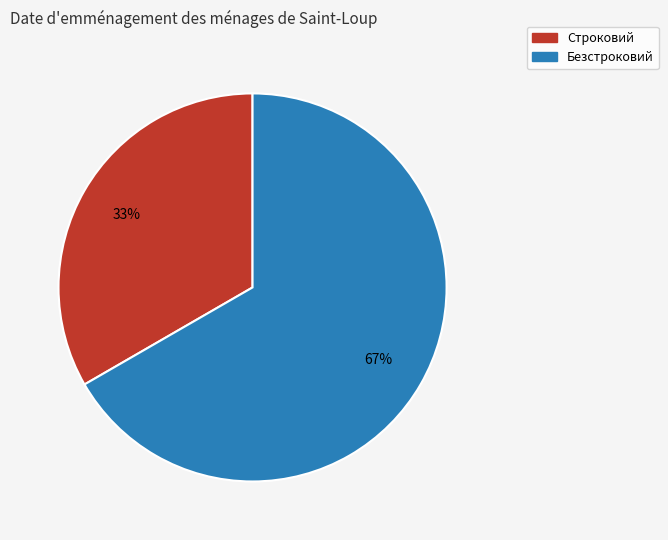

Is it true that Строковий is 43% of the pie?

False